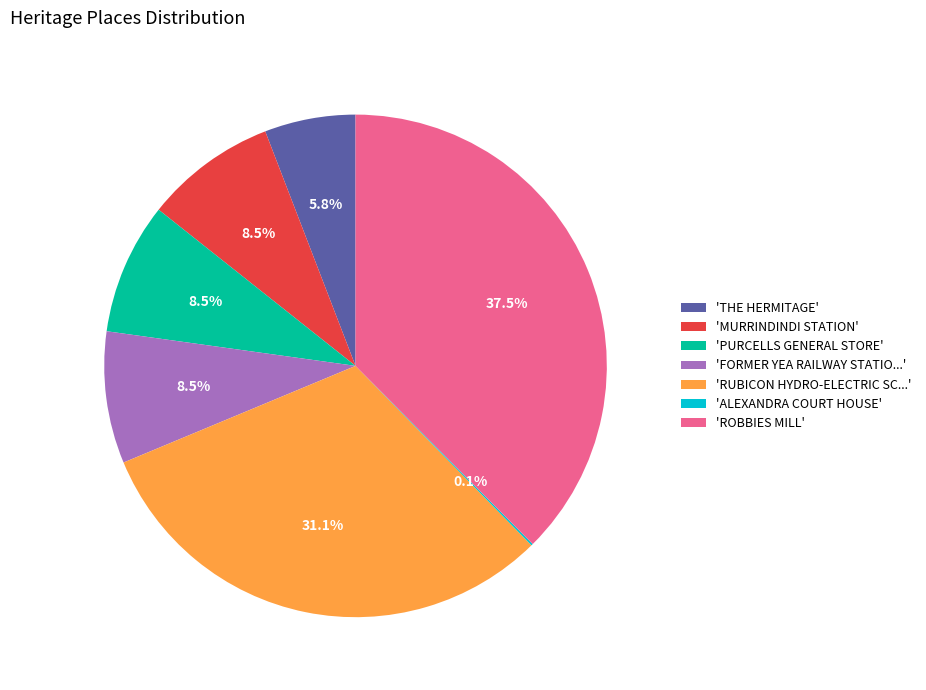

Which slice is the largest?

'ROBBIES MILL'